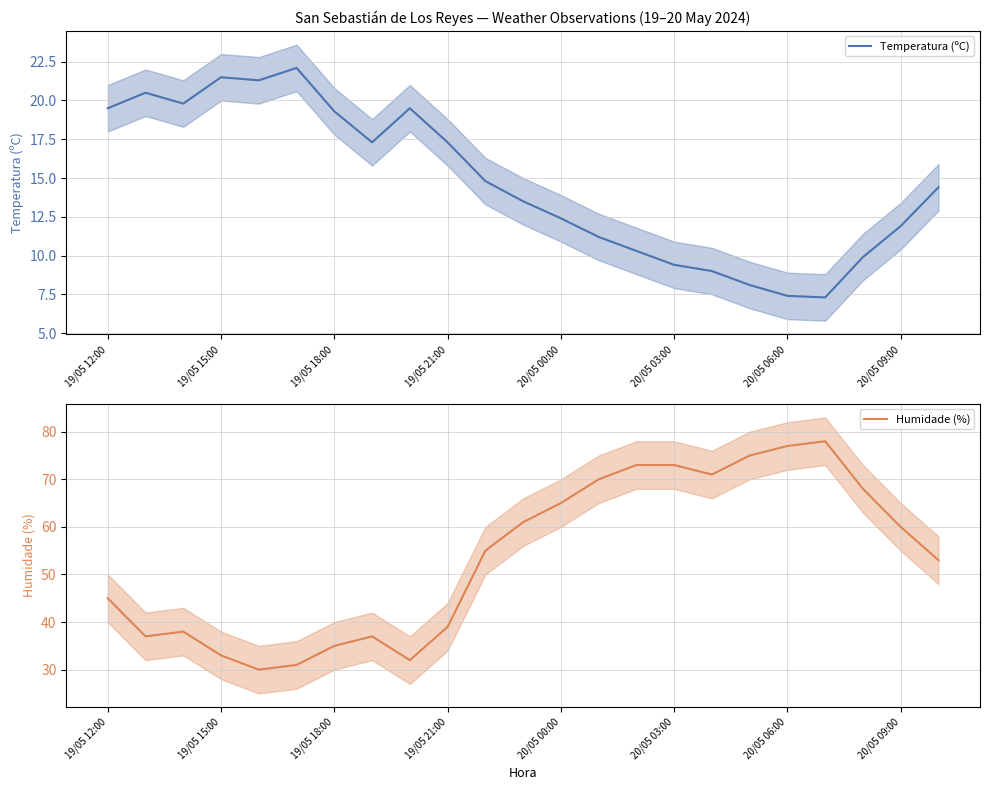

What is the maximum value for Humidade (%)?

78